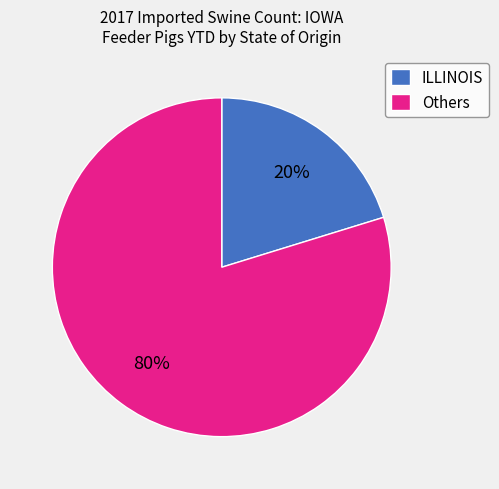

Count the number of slices in the pie.

2